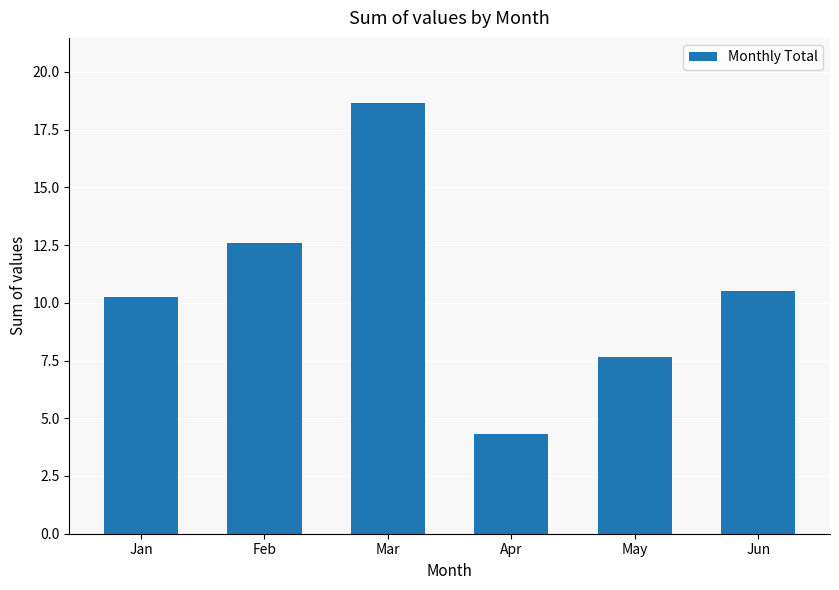

True or false: the data shows 3.5 at Jun.

False